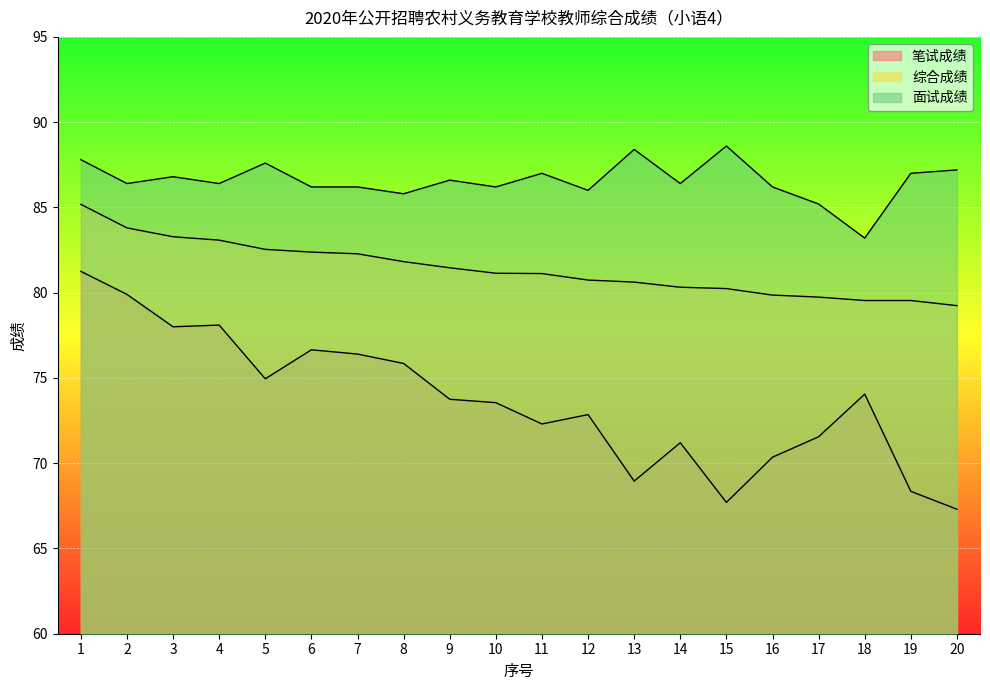

Reading left to right, list all the values displayed in this chart.

笔试成绩: 81.2	79.9	78.0	78.1	75.0	76.7	76.4	75.8	73.8	73.5	72.3	72.8	69.0	71.2	67.7	70.3	71.5	74.0	68.3	67.3
综合成绩: 85.2	83.8	83.3	83.1	82.5	82.4	82.3	81.8	81.5	81.1	81.1	80.7	80.6	80.3	80.2	79.9	79.7	79.5	79.5	79.2
面试成绩: 87.8	86.4	86.8	86.4	87.6	86.2	86.2	85.8	86.6	86.2	87.0	86.0	88.4	86.4	88.6	86.2	85.2	83.2	87.0	87.2